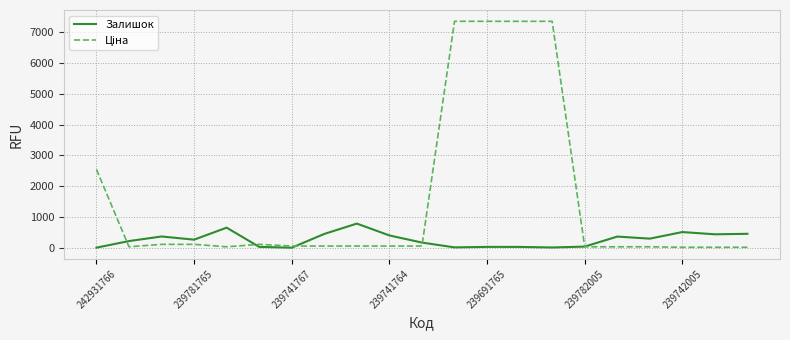

What is the maximum value for Залишок?

785.0